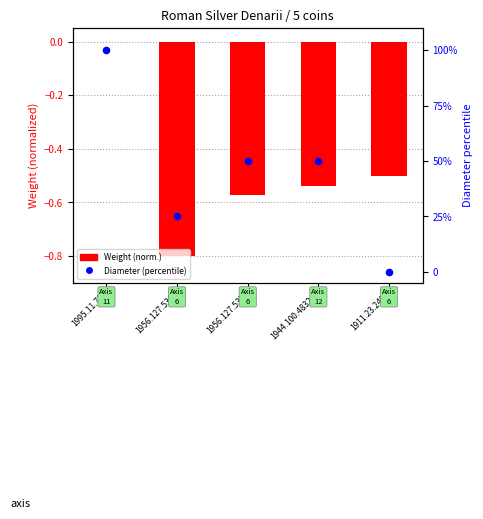

Which series contains the highest Y value?

Diameter (percentile)